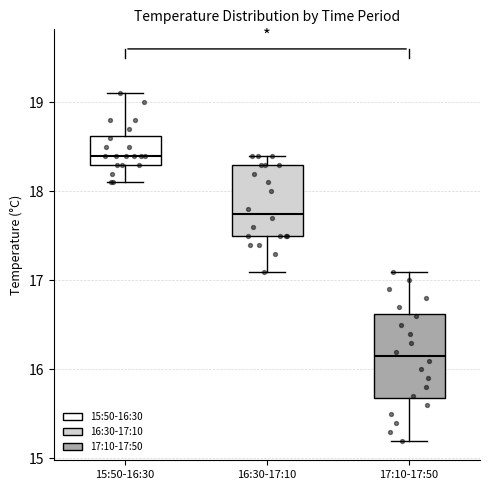

Reading left to right, transcribe this box plot: for each box, give where its median line is, the range the box spans, and where its two whiskers end, as read against the y-axis. The values are not printed on the chart, so give them approximately, as read against the axis.

15:50-16:30: median 18.4, box 18.3 to 18.6, whiskers 18.1 to 19.1
16:30-17:10: median 17.8, box 17.5 to 18.3, whiskers 17.1 to 18.4
17:10-17:50: median 16.2, box 15.7 to 16.6, whiskers 15.2 to 17.1